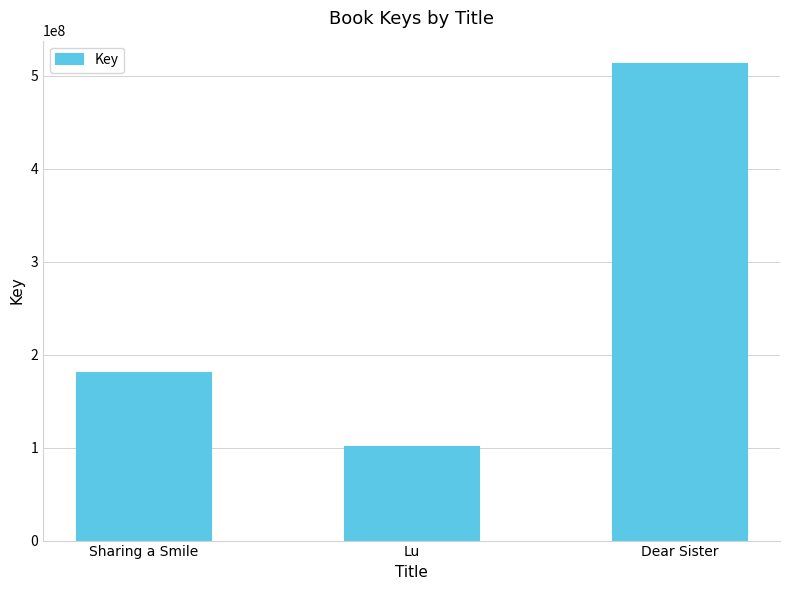

How many bars are there in total?

3